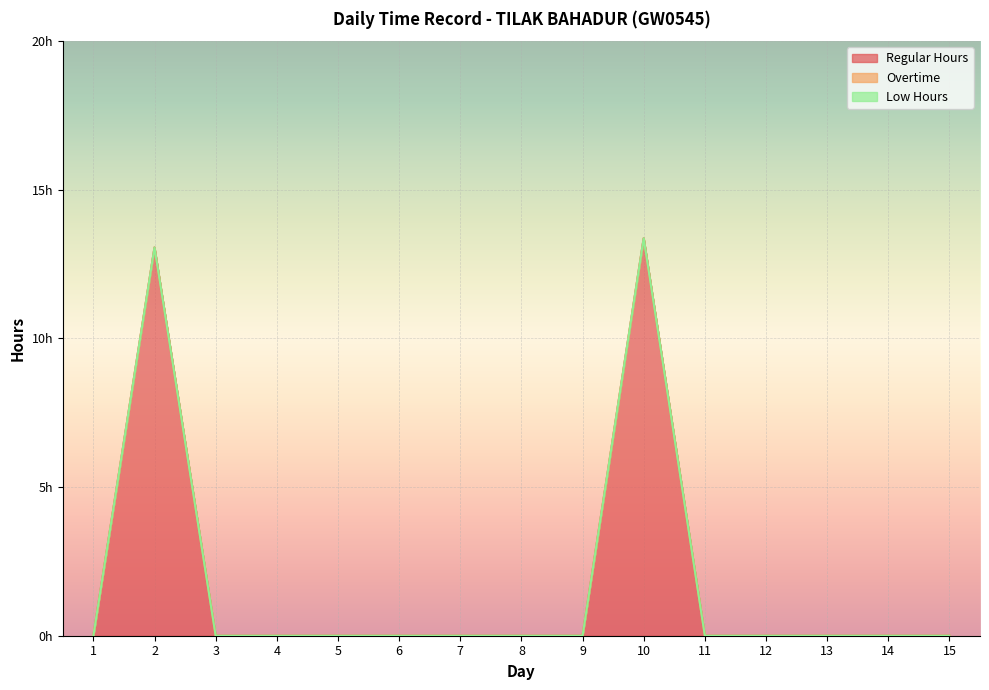

How many categories are shown in the chart?

15